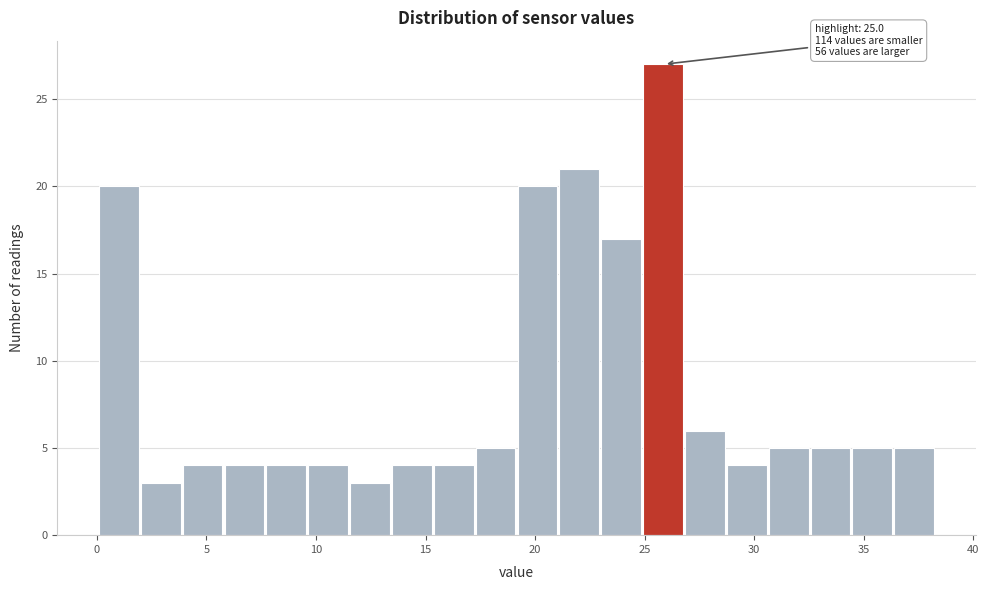

Read against the x-axis, roughly where is the centre of the tallest bar?

26.0